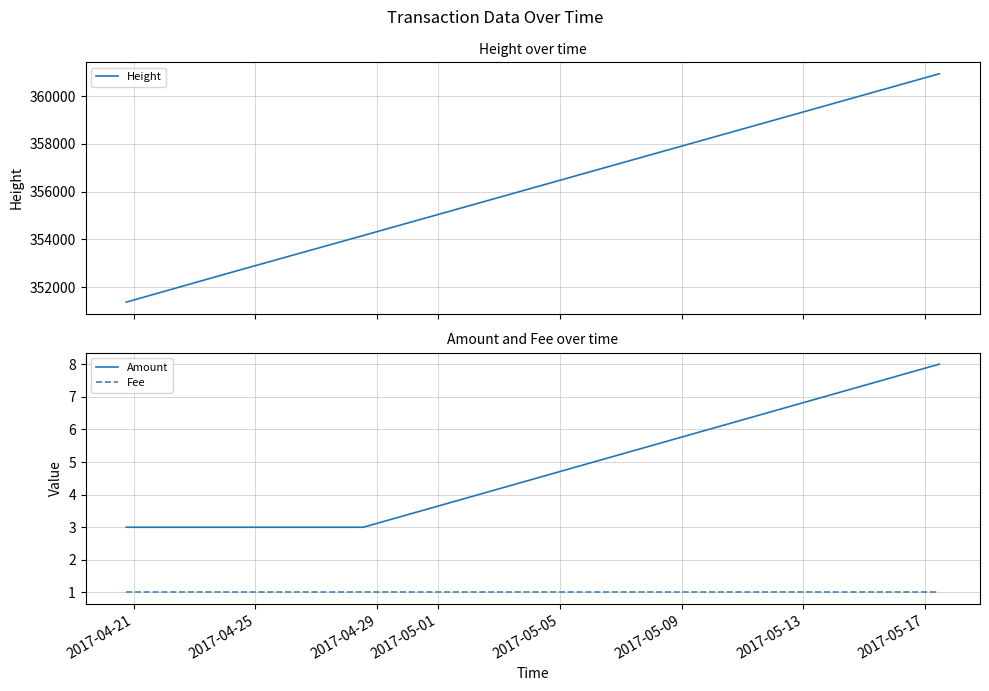

What is the lowest value of the Amount series?

3